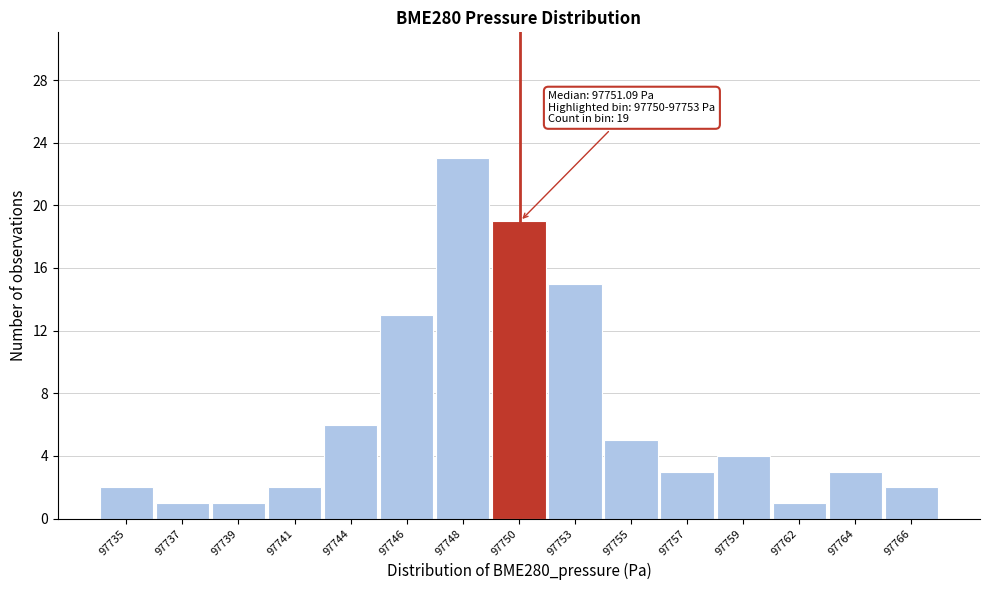

Reading right to left, list all the values displayed in this chart.

97766=2	97764=3	97762=1	97759=4	97757=3	97755=5	97753=15	97750=19	97748=23	97746=13	97744=6	97741=2	97739=1	97737=1	97735=2